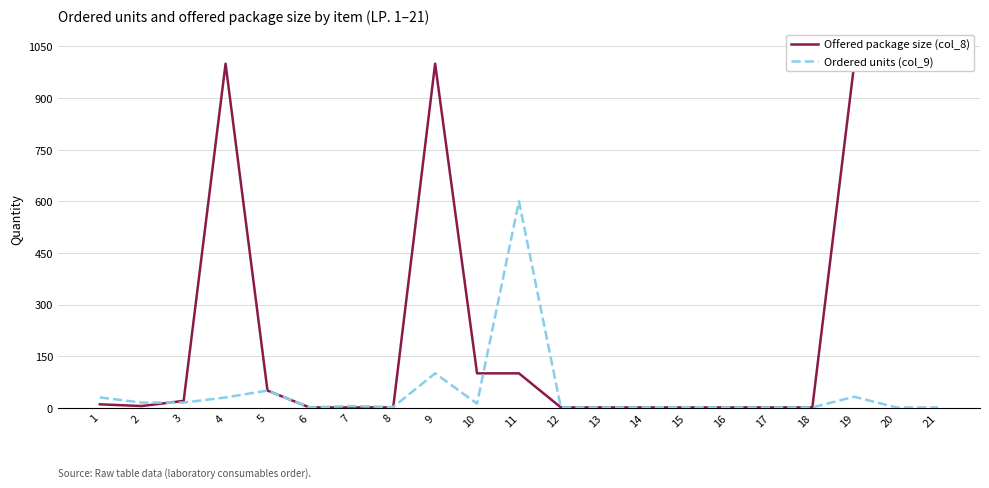

At which label does Offered package size (col_8) first exceed 5?

1